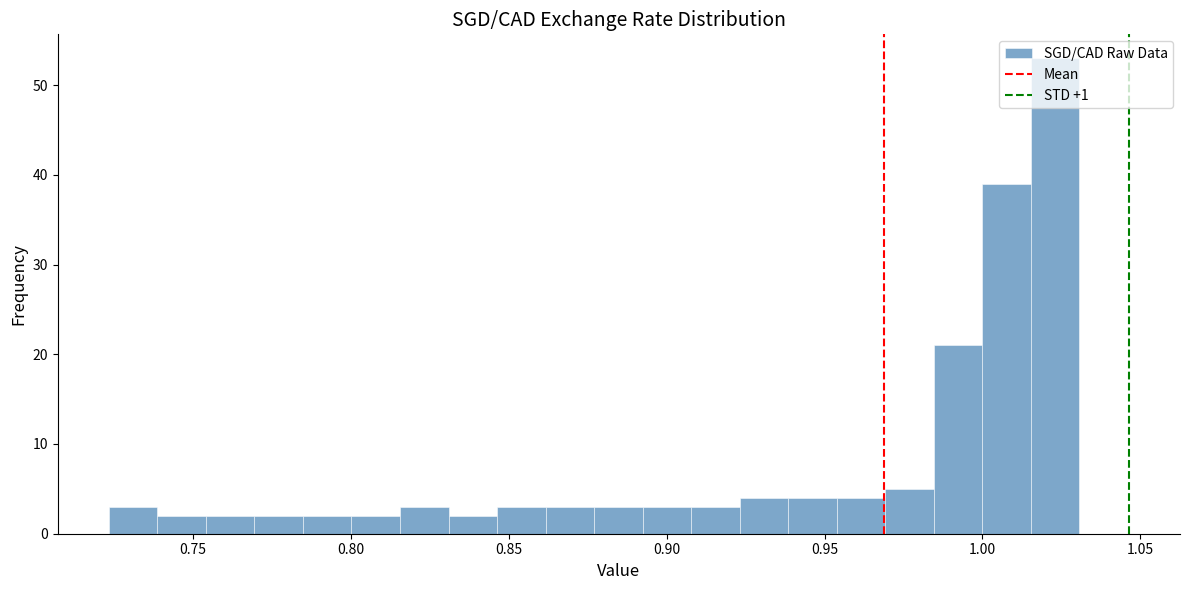

Around what value on the x-axis is the tallest bar? Give the approximate position of its centre, as read against the axis.

1.025